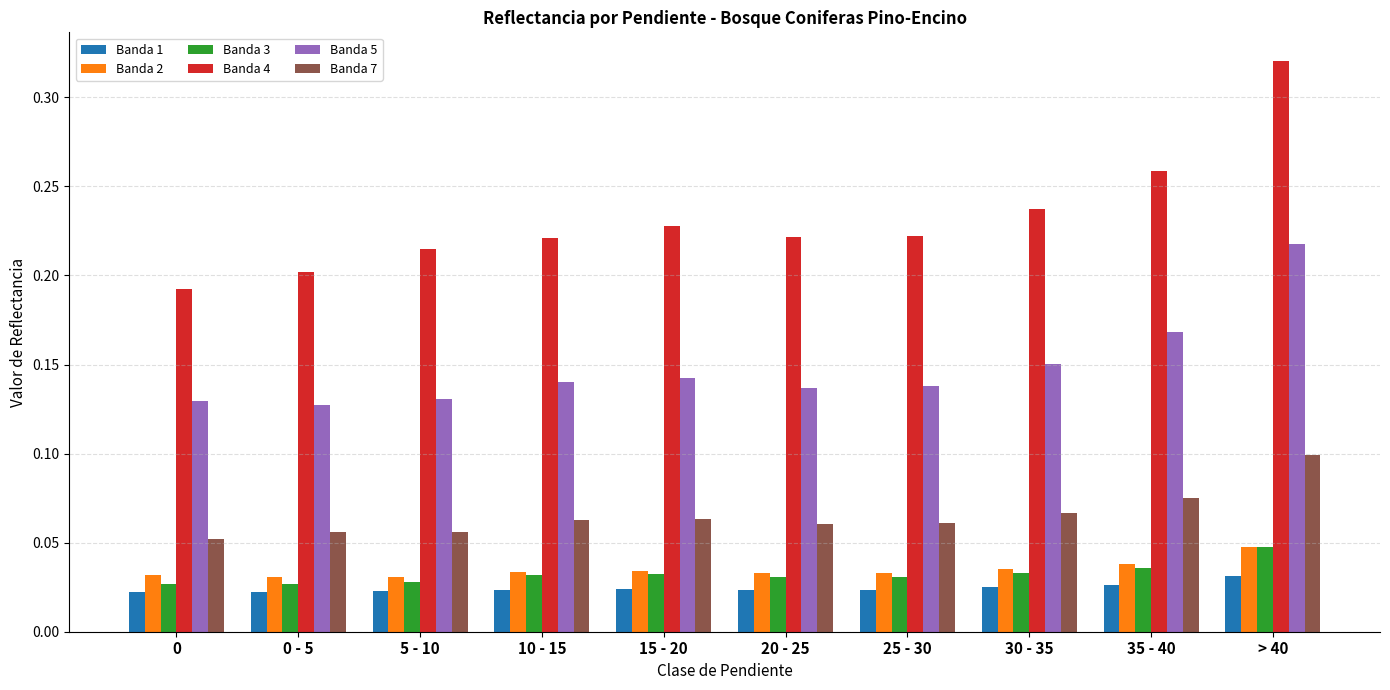

Which series has the widest spread of values?

Banda 4